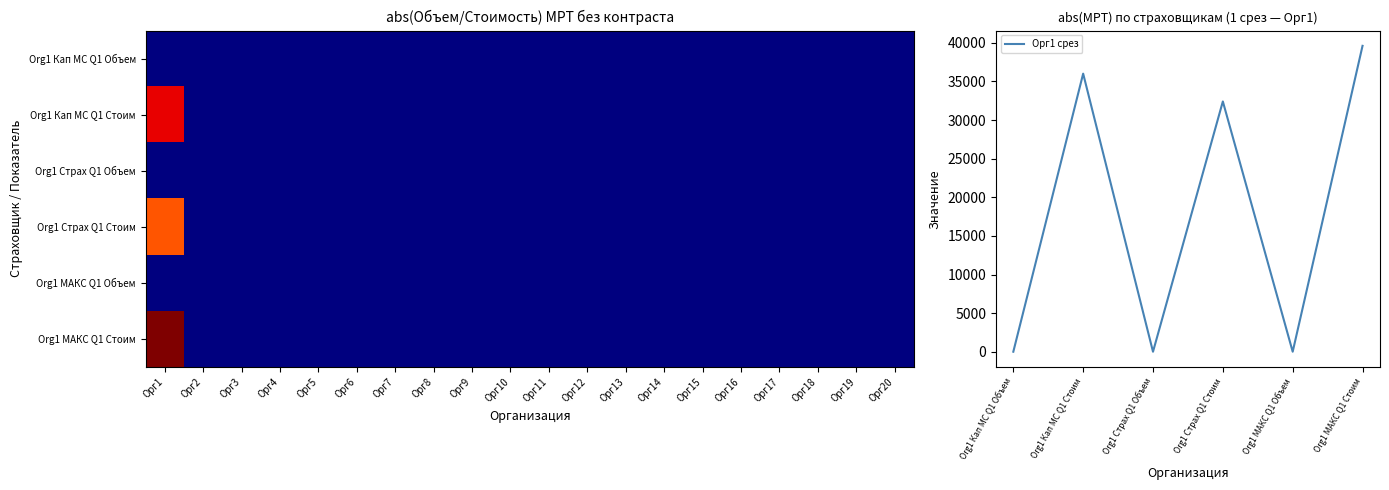

The value of Org 1 (Кап МС) Стоимость at Орг18 is 0. True or false?

True